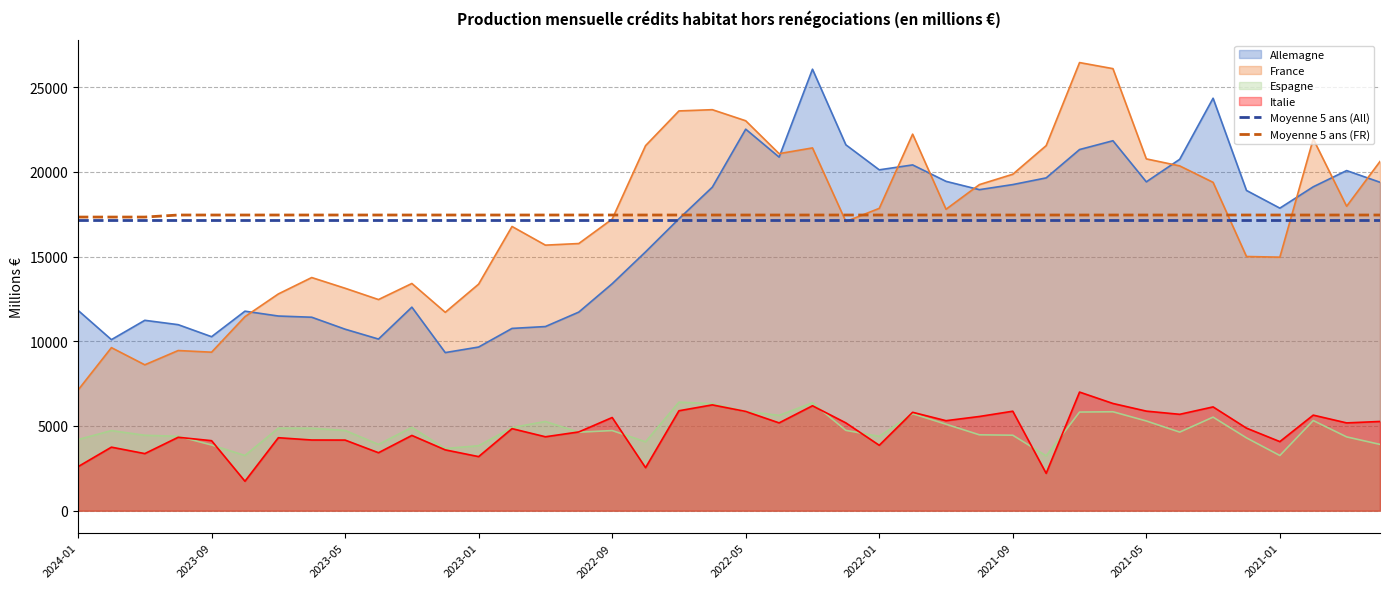

What is the difference between the maximum and minimum values in the Moyenne 5 ans (FR) series?

120.3